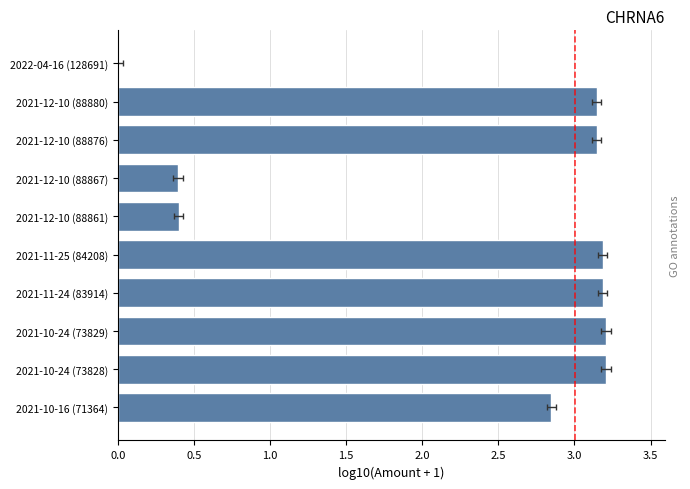

How many values exceed 3?

6